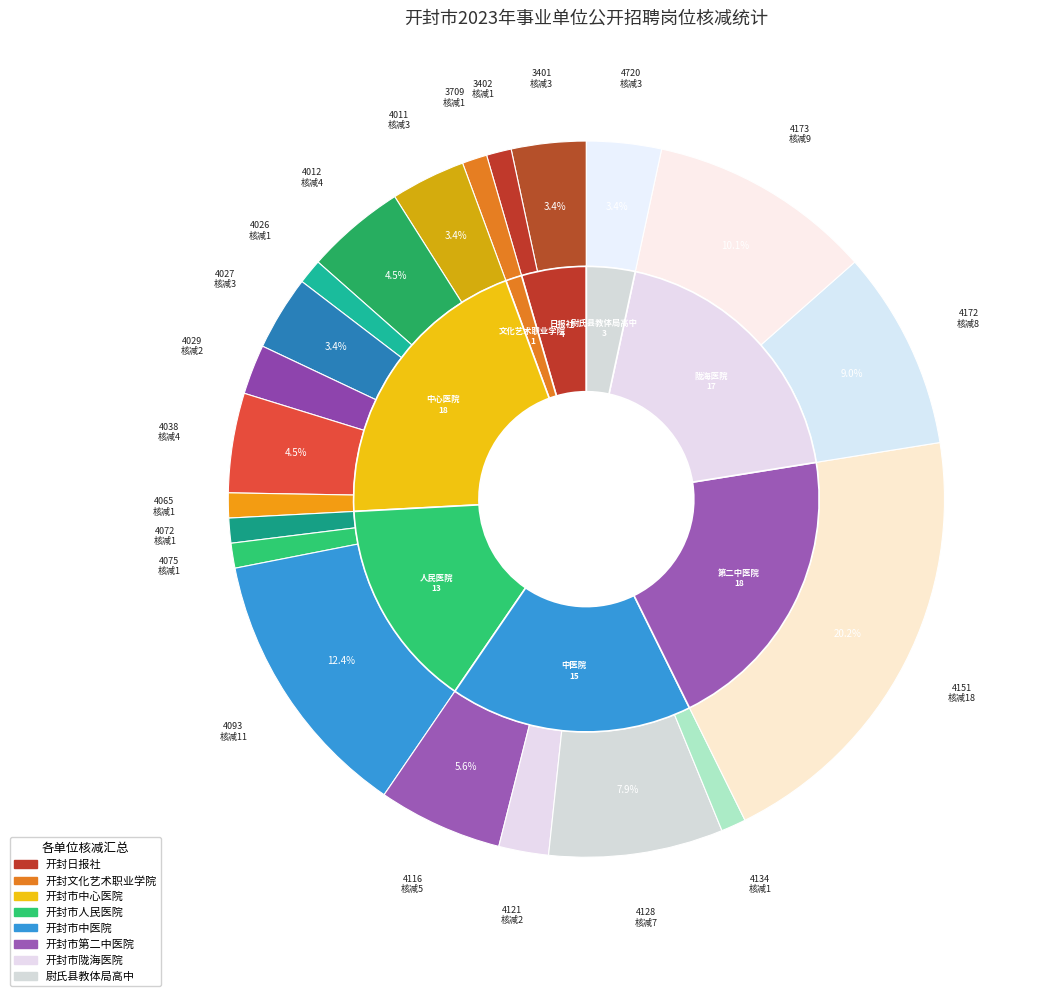

Which has a higher value, 开封市中医院(4128) or 开封市中医院(4116)?

开封市中医院(4128)